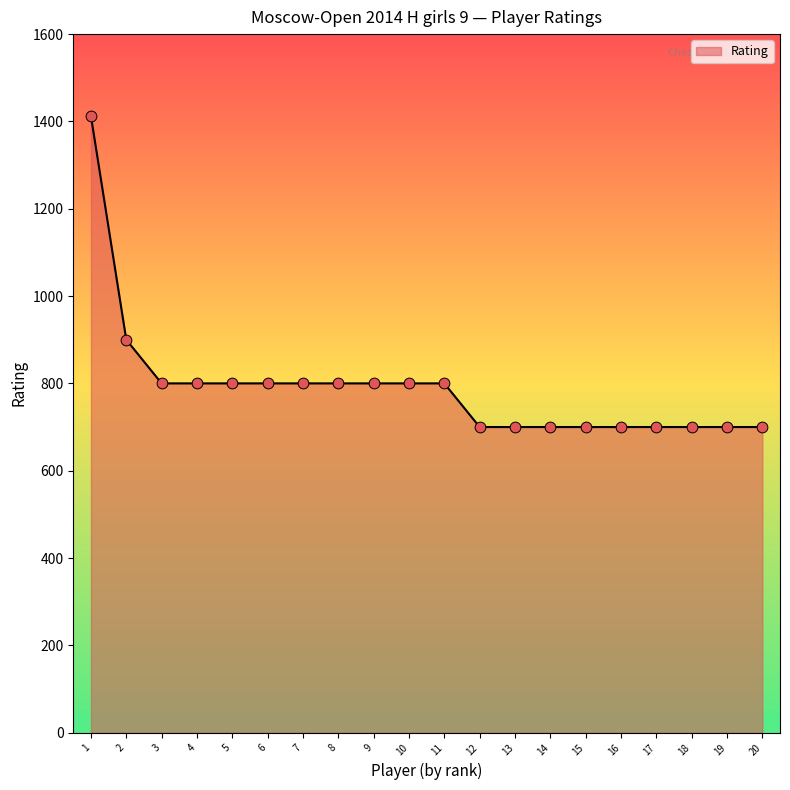

Which has a higher value, 14 or 4?

4